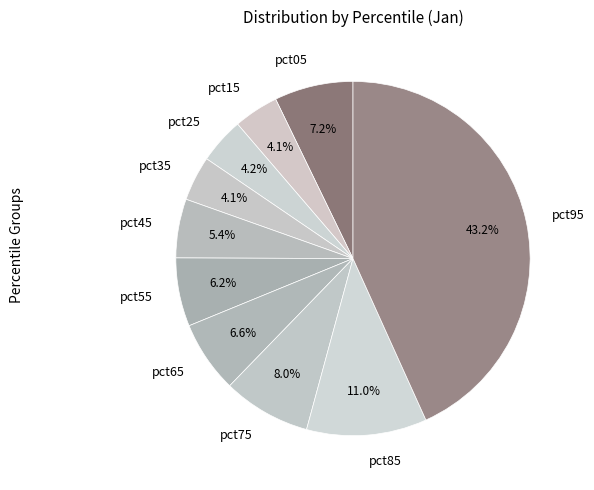

What is the total percentage of pct25 and pct55?

10.4%